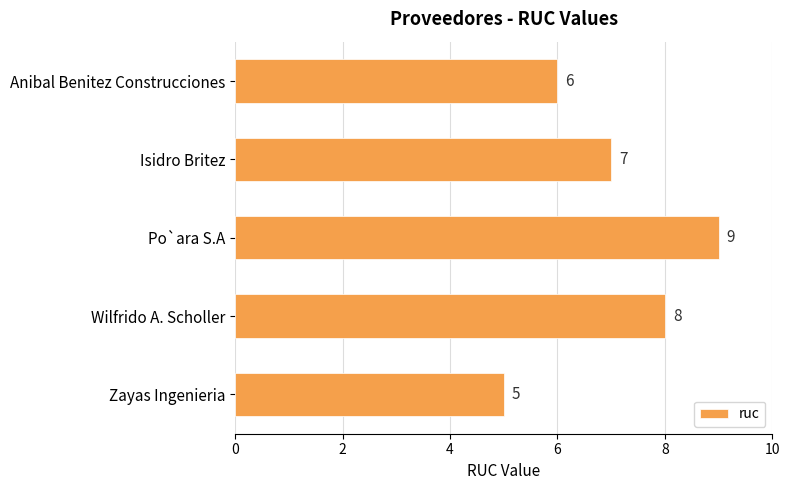

What is the difference between the maximum and second lowest values?

3